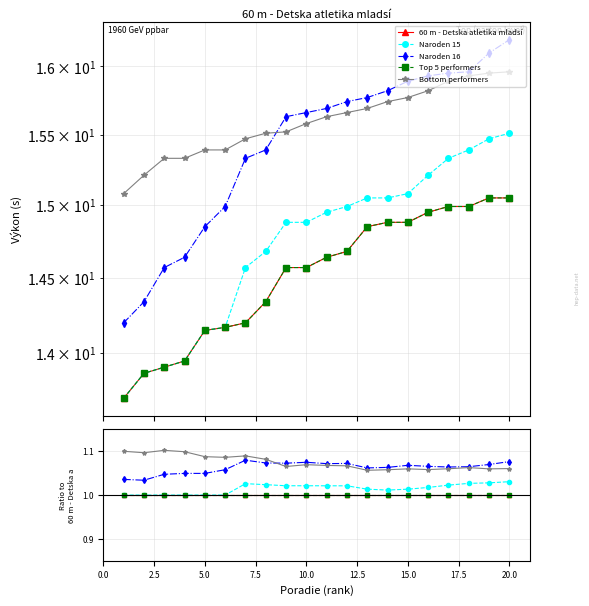

Which series has the widest spread of values?

Naroden 16